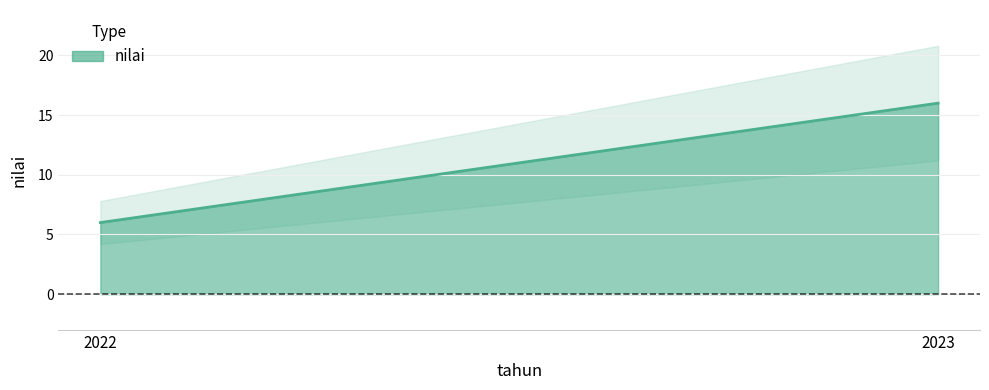

List the labels in order of value, smallest first.

2022, 2023